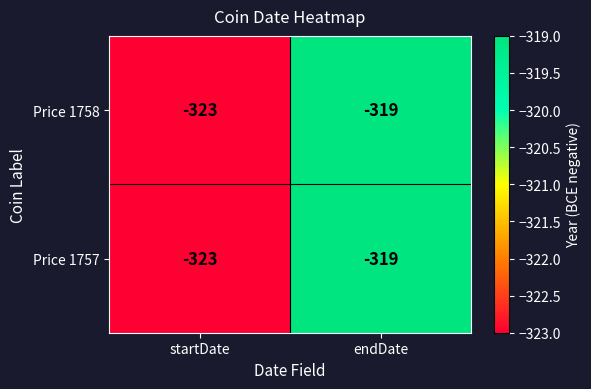

What value does the Price 1757 series have at endDate?

-319